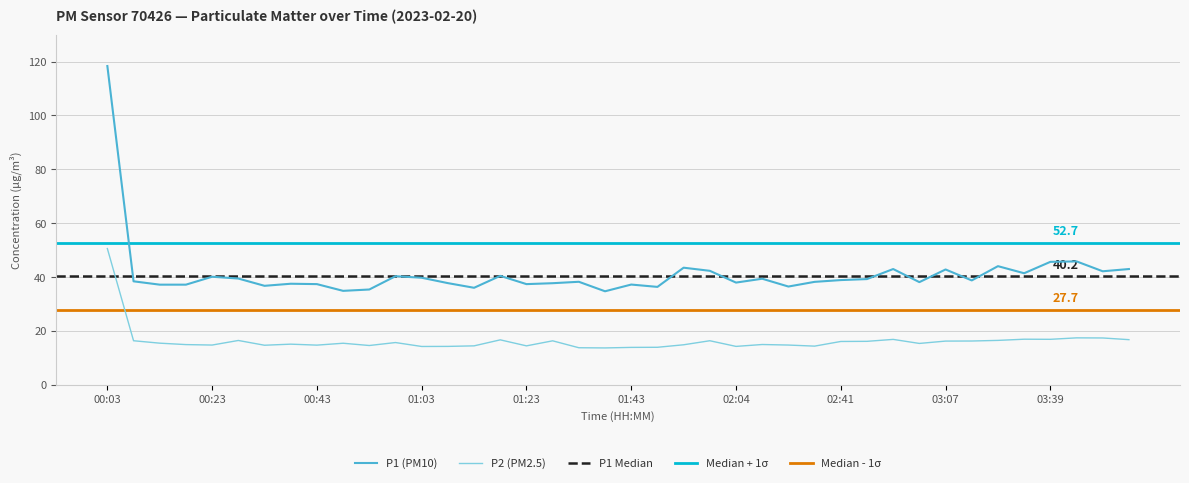

What is the difference between the maximum and minimum values in the P1 series?

83.7